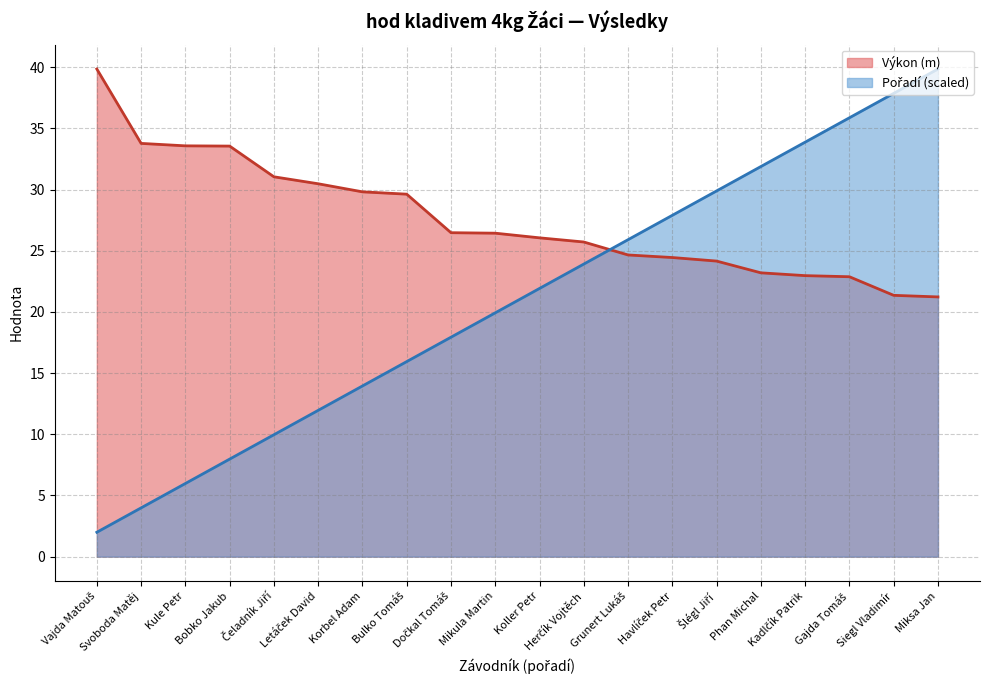

Which series changed the most between Letáček David and Koller Petr?

Pořadí